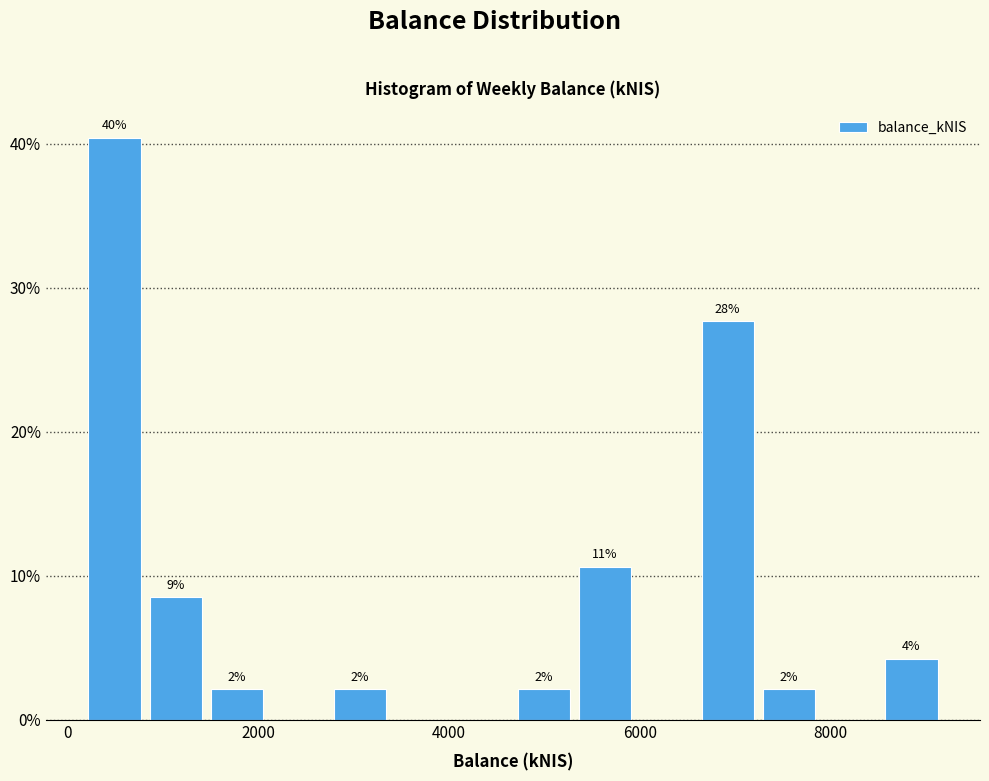

Read against the x-axis, roughly where is the centre of the tallest bar?

400